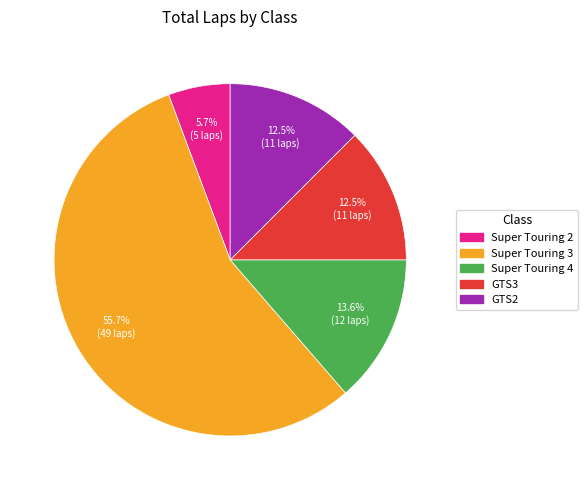

Count the number of slices in the pie.

5